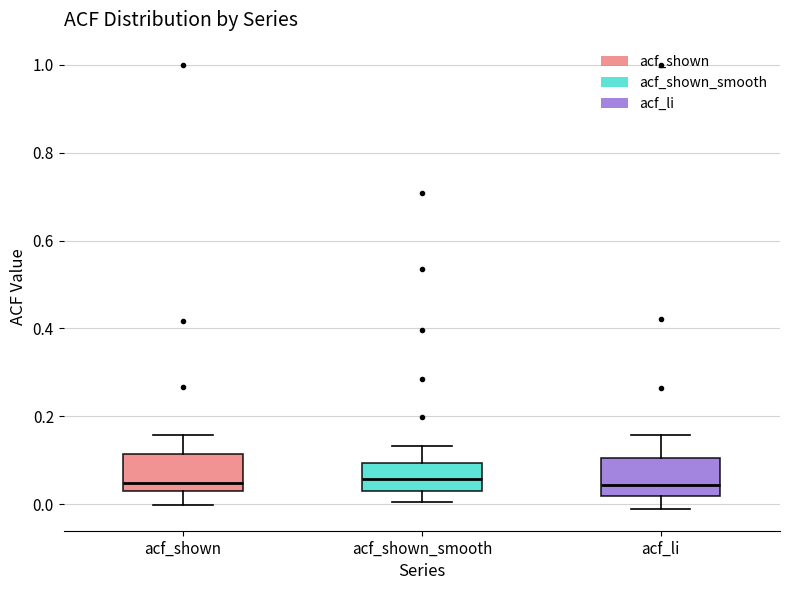

Reading left to right, transcribe this box plot: for each box, give where its median line is, the range the box spans, and where its two whiskers end, as read against the y-axis. The values are not printed on the chart, so give them approximately, as read against the axis.

acf_shown: median 0.04 (just above the box's lower edge), box 0.04 to 0.12, whiskers 0.00 to 0.16
acf_shown_smooth: median 0.06, box 0.04 to 0.10, whiskers 0.00 to 0.14
acf_li: median 0.04, box 0.02 to 0.10, whiskers 0.00 to 0.16